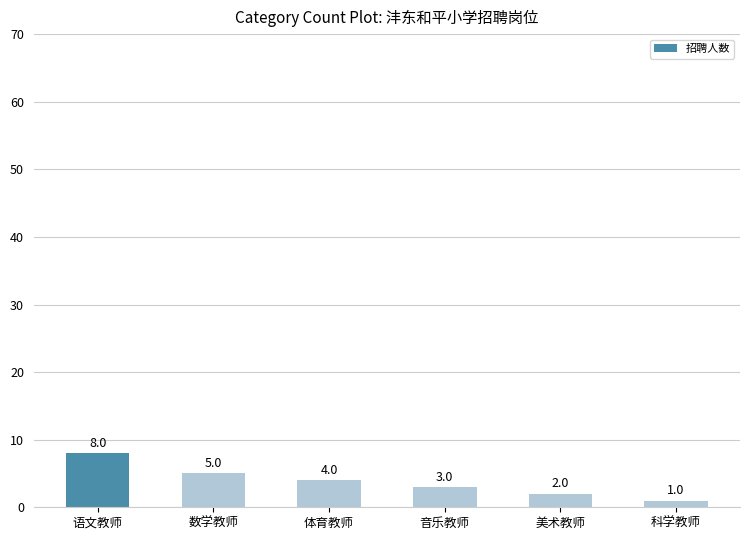

What is the greatest value displayed?

8